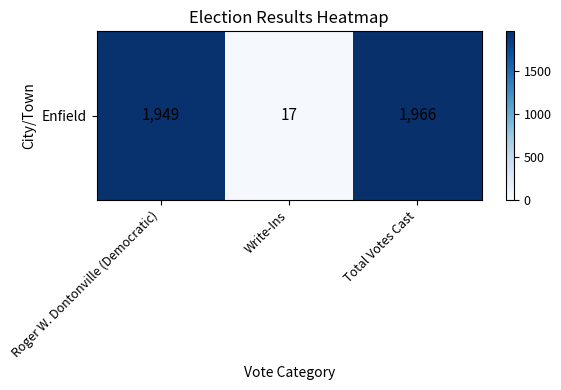

List the labels in order of value, smallest first.

Write-Ins, Roger W. Dontonville (Democratic), Total Votes Cast